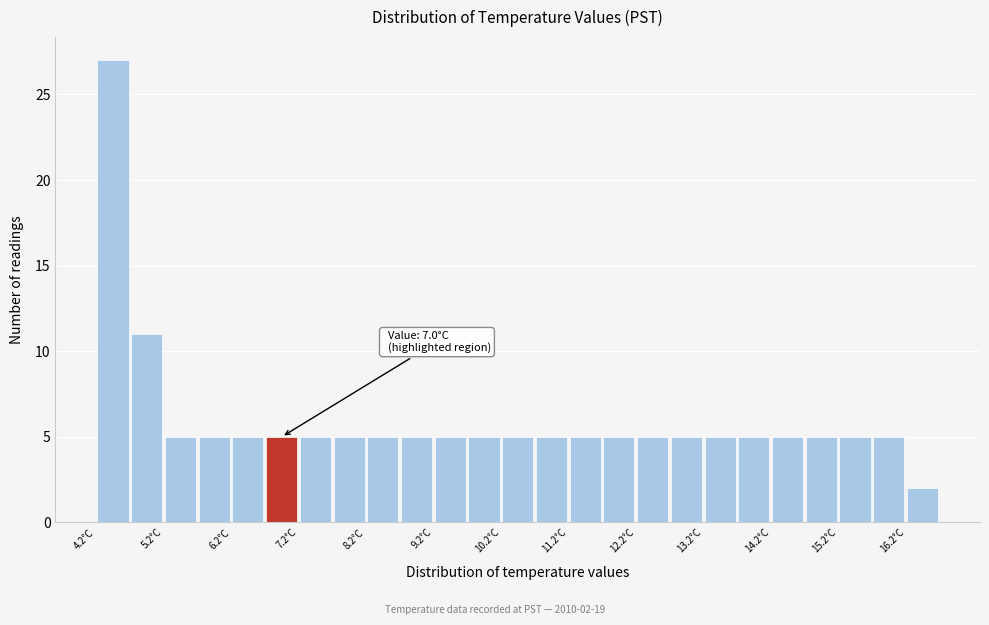

Over which range of the x-axis is the bar tallest?

4.25 to 4.75